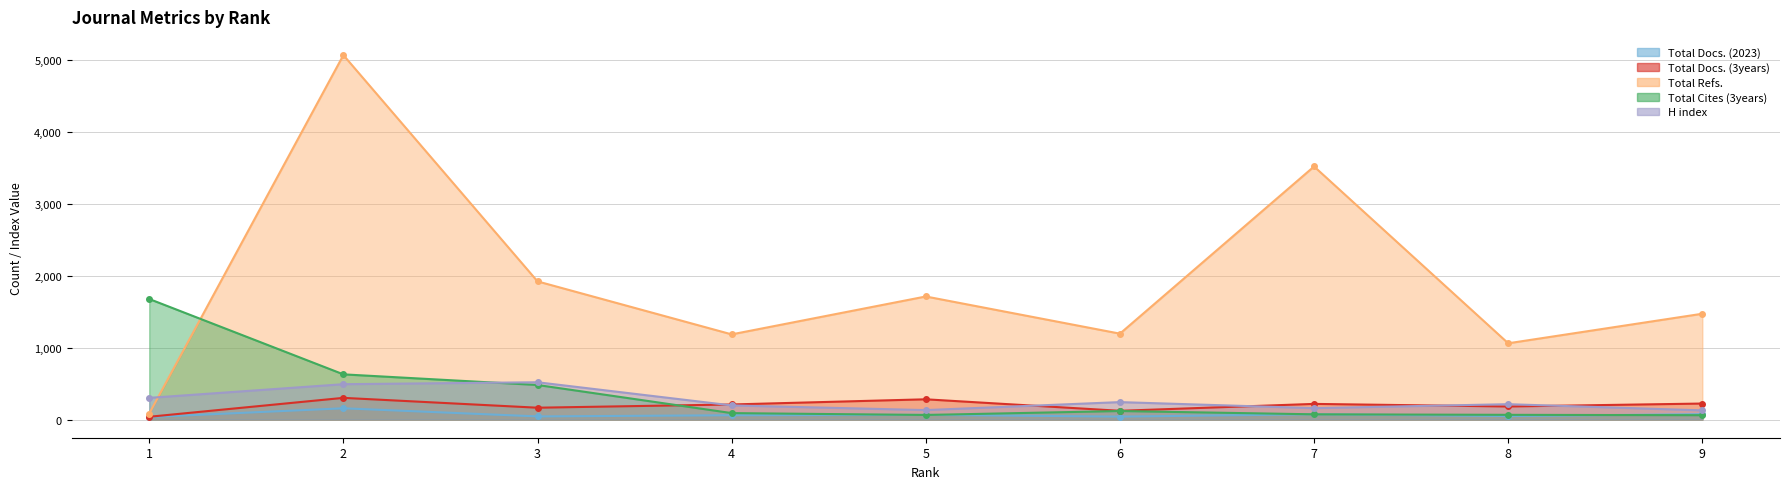

What is the value of the Total Docs. (3years) point at the 6th from the left?

121